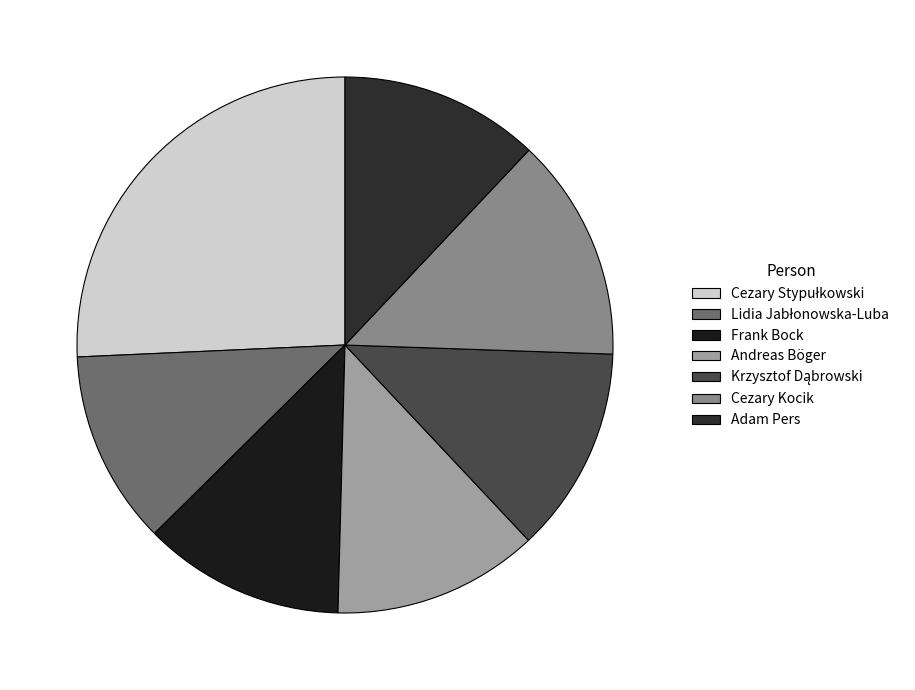

Is it true that Frank Bock is 12% of the pie?

True